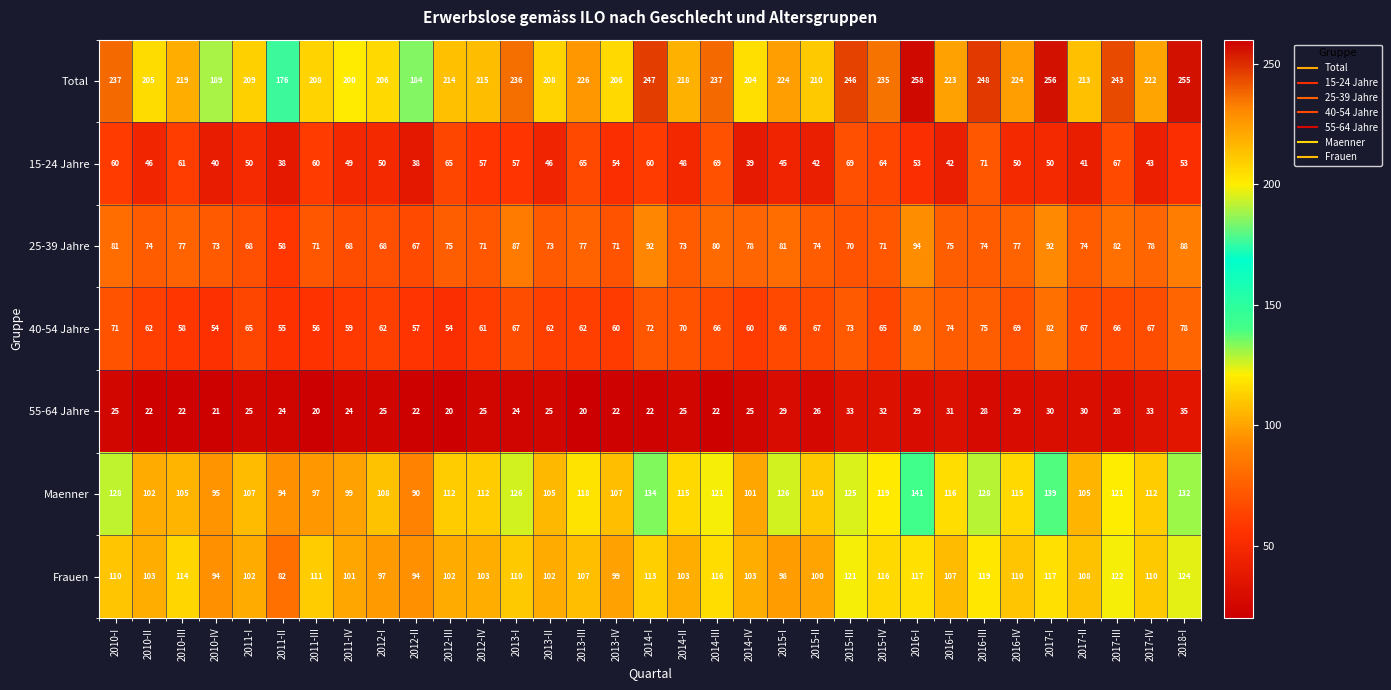

Count the number of data series in this chart.

7